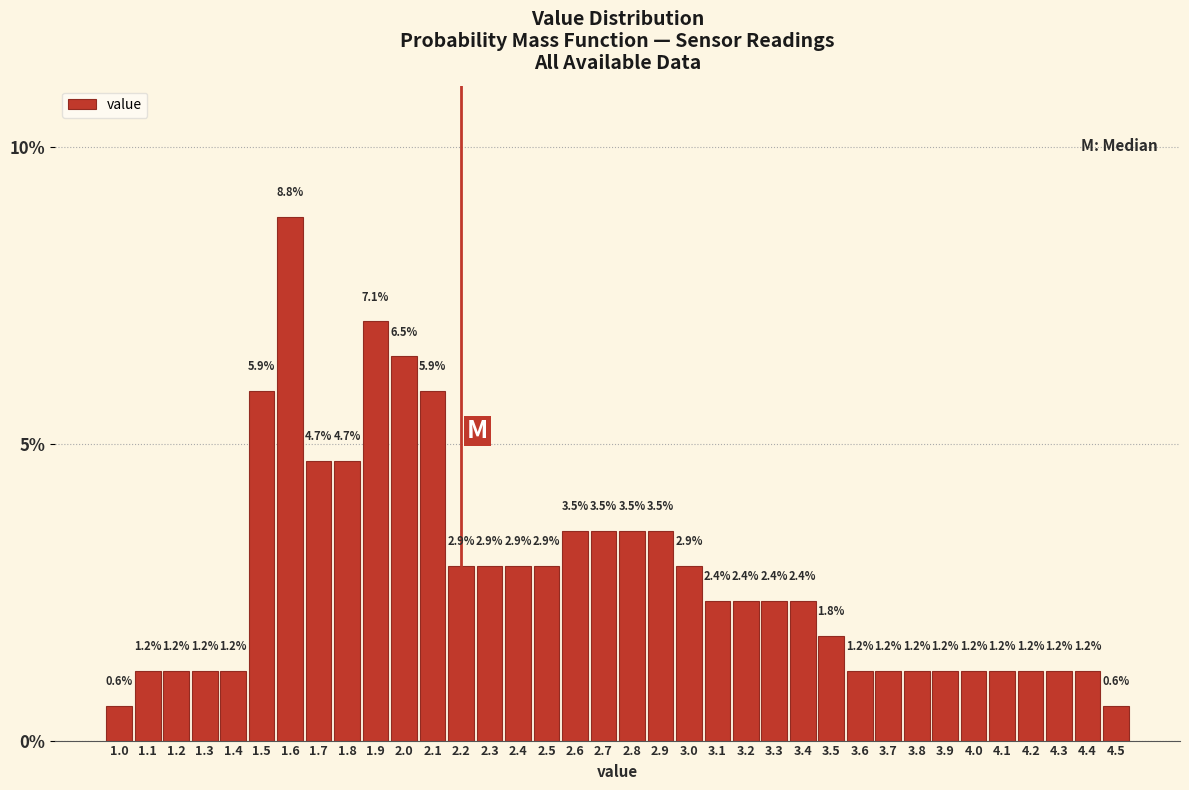

What is the height of the bar covering 3.45 to 3.55 on the x-axis?

1.8